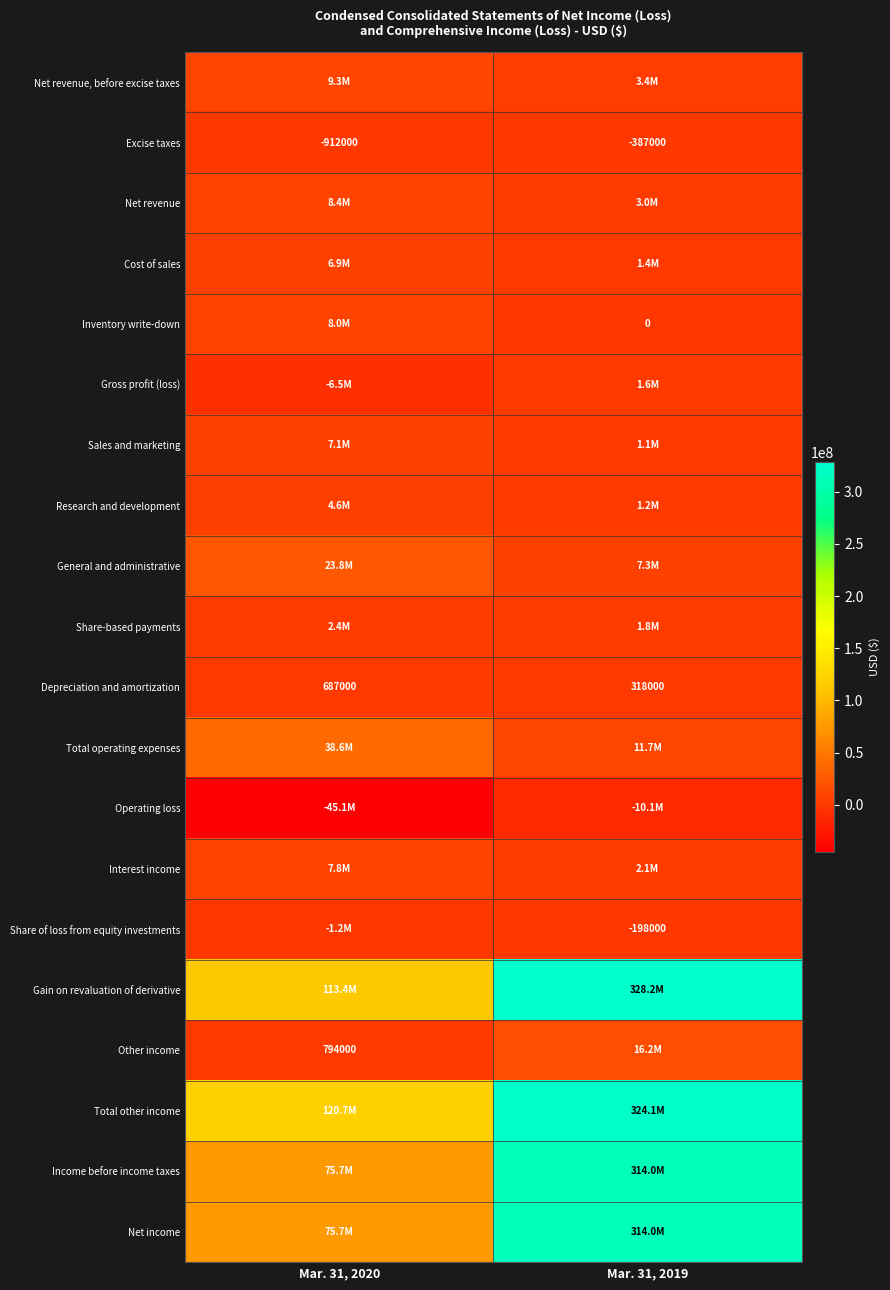

What is the total value across all series at Mar. 31, 2020?

450248000